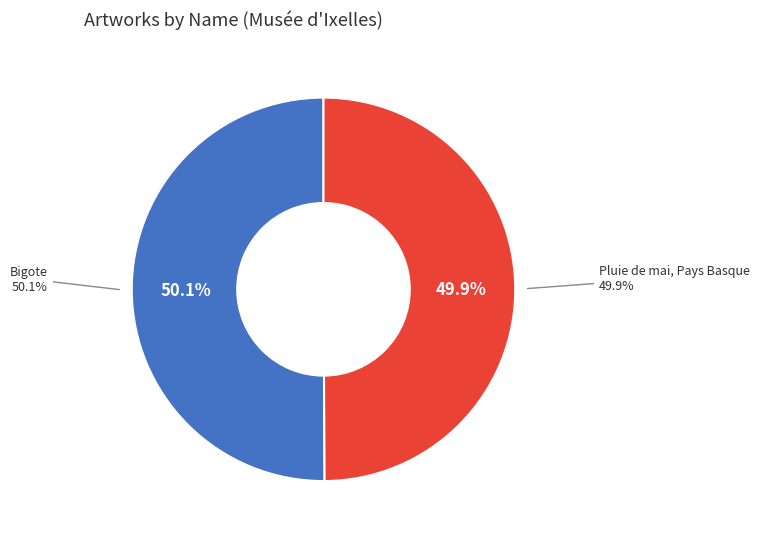

To the nearest percent, what portion does Bigote represent?

50%